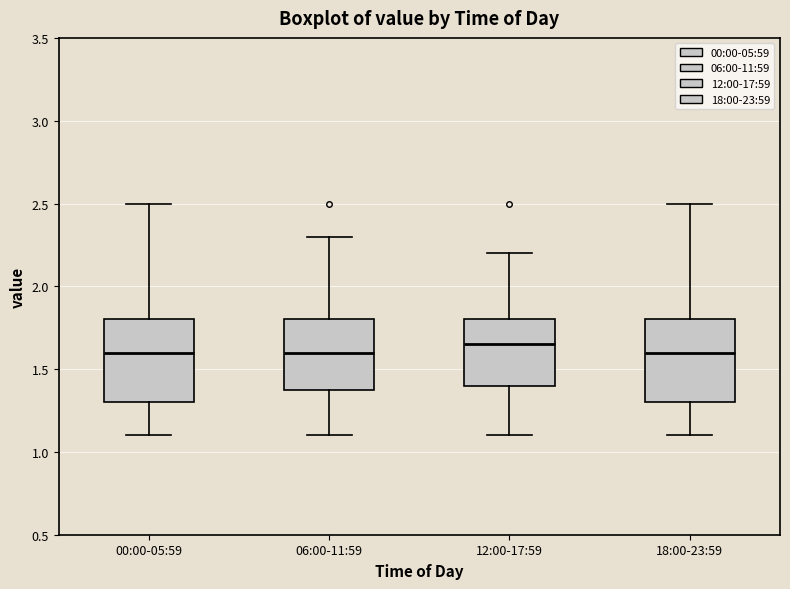

Reading left to right, read every box against the y-axis: the position of its median line, the range the box covers, and the ends of its whiskers. The values are not printed on the chart, so give them approximately, as read against the axis.

00:00-05:59: median 1.60, box 1.30 to 1.80, whiskers 1.10 to 2.50
06:00-11:59: median 1.60, box 1.40 to 1.80, whiskers 1.10 to 2.30
12:00-17:59: median 1.65, box 1.40 to 1.80, whiskers 1.10 to 2.20
18:00-23:59: median 1.60, box 1.30 to 1.80, whiskers 1.10 to 2.50